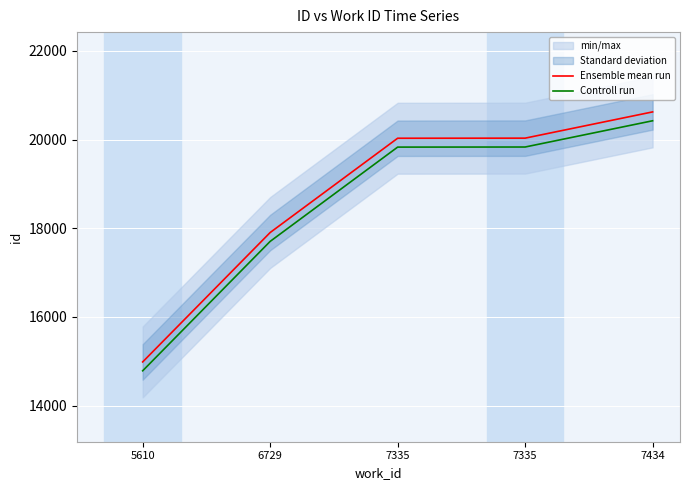

Rank the categories by Controll run value from highest to lowest.

7434, 7335, 7335, 6729, 5610